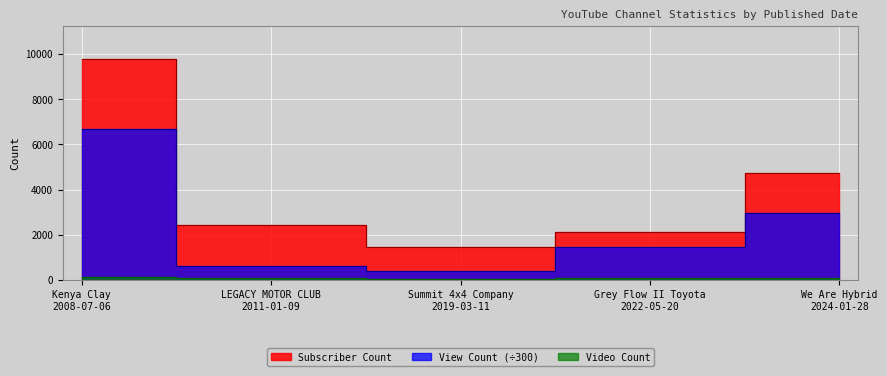

What are all the series names shown in the legend?

Subscriber Count, View Count, Video Count